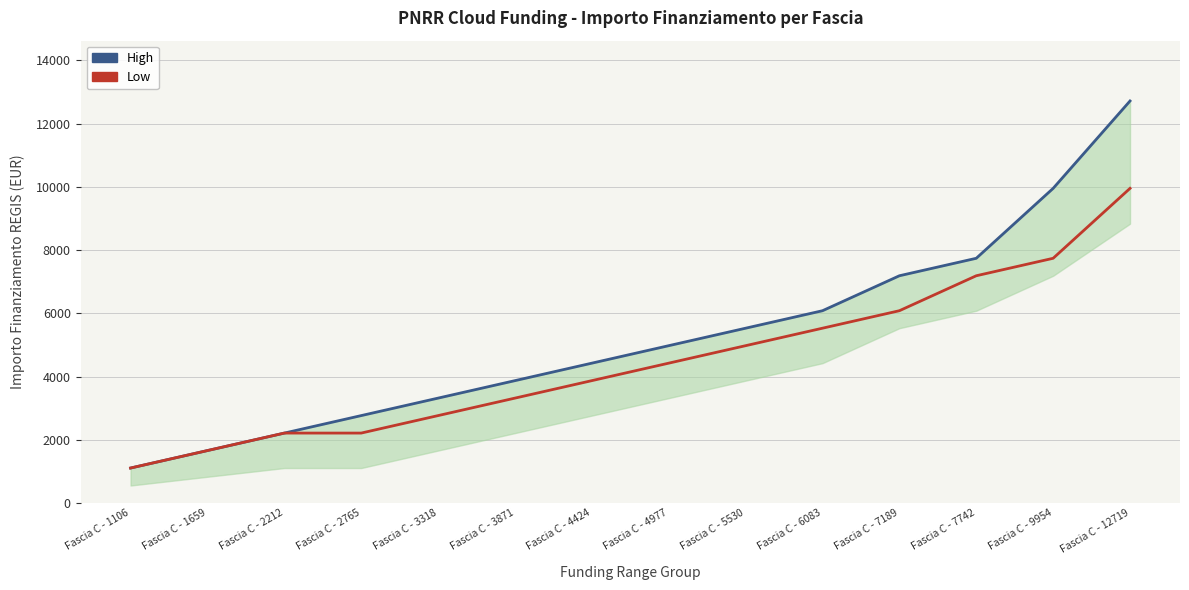

What is the value of the Low point at the 11th from the left?

6083